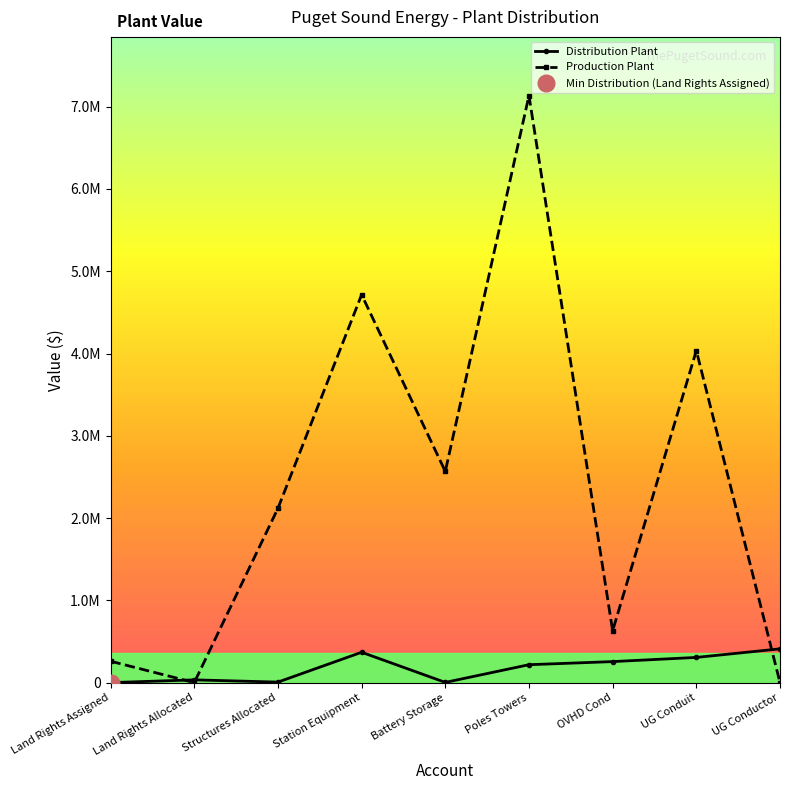

Rank the series at OVHD Cond from lowest to highest value.

Distribution Plant, Production Plant